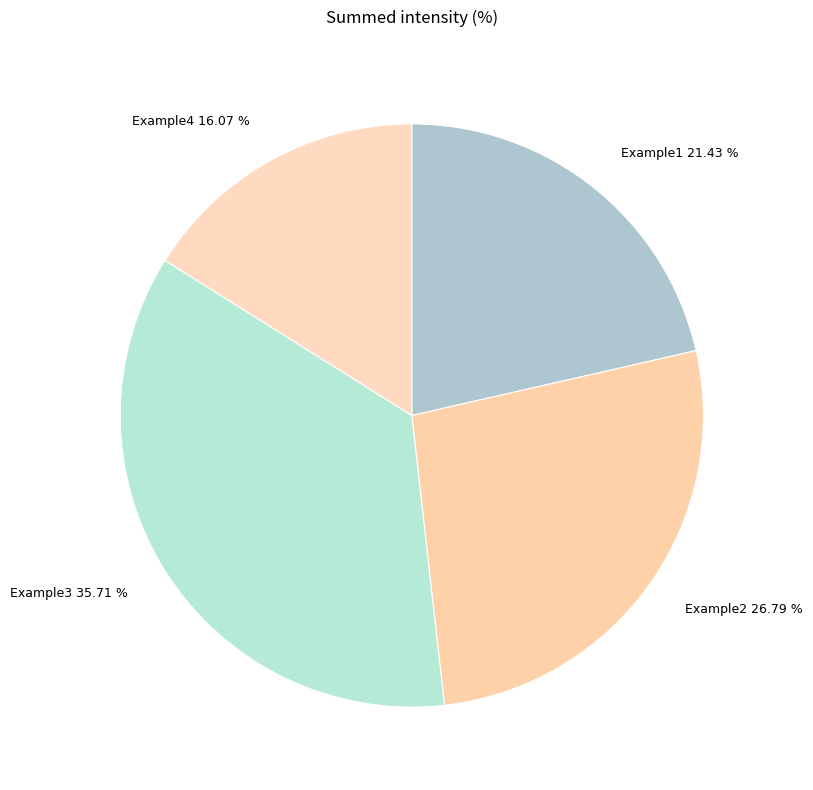

How many segments does this pie chart have?

4